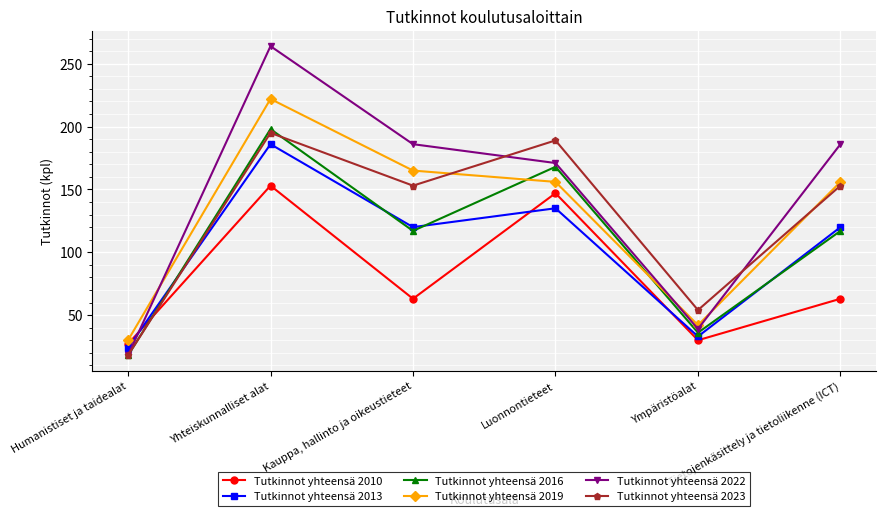

How many interior local valleys does the Tutkinnot yhteensä 2013 series have?

2